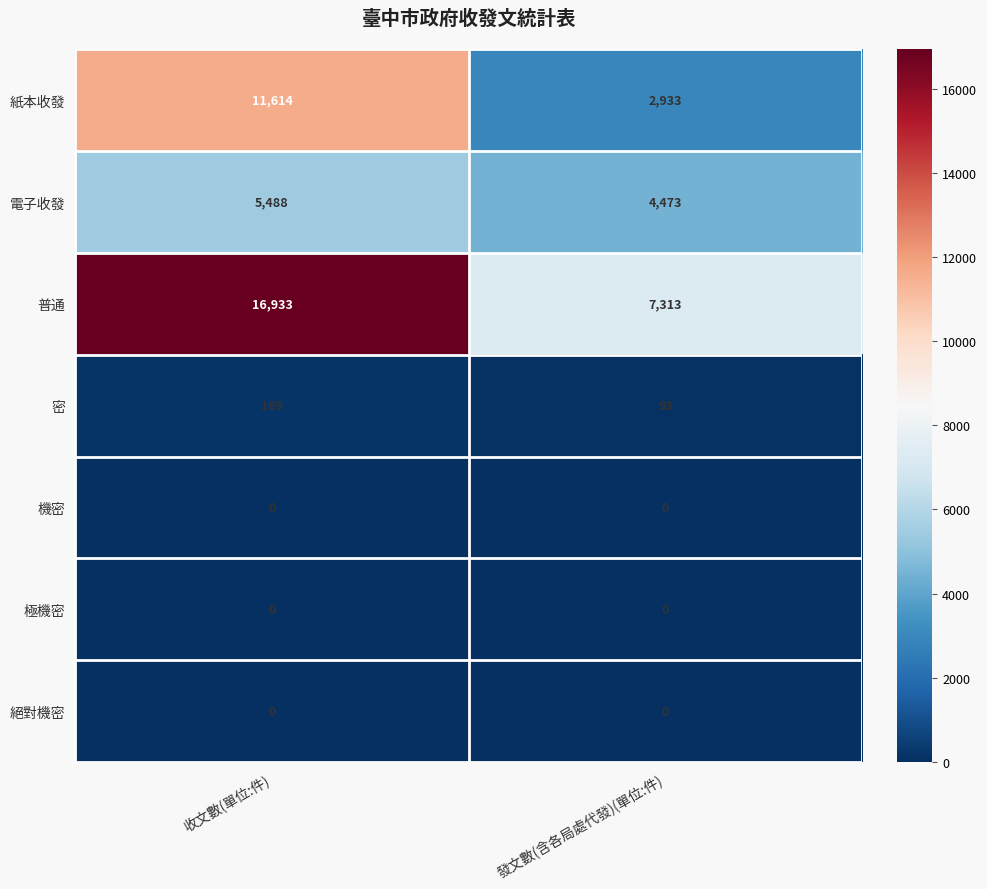

Between 收文數(單位:件) and 發文數(含各局處代發)(單位:件), which series saw the biggest shift?

普通